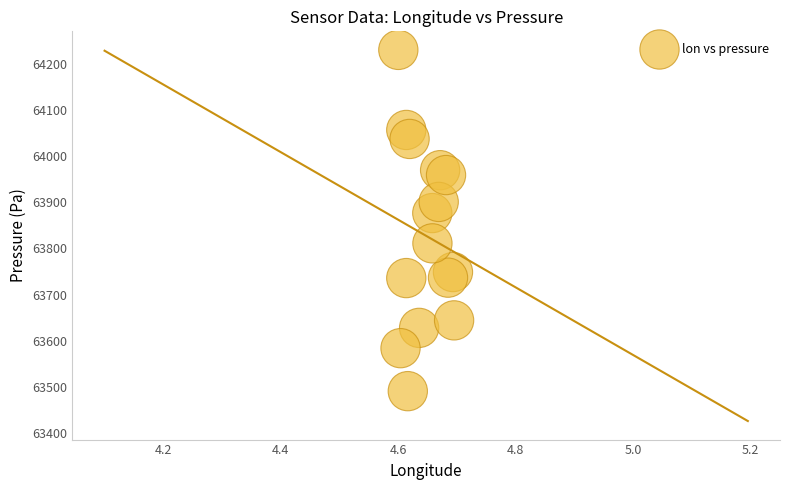

What Y value in the scatter plot is closest to 63860?

63876.3